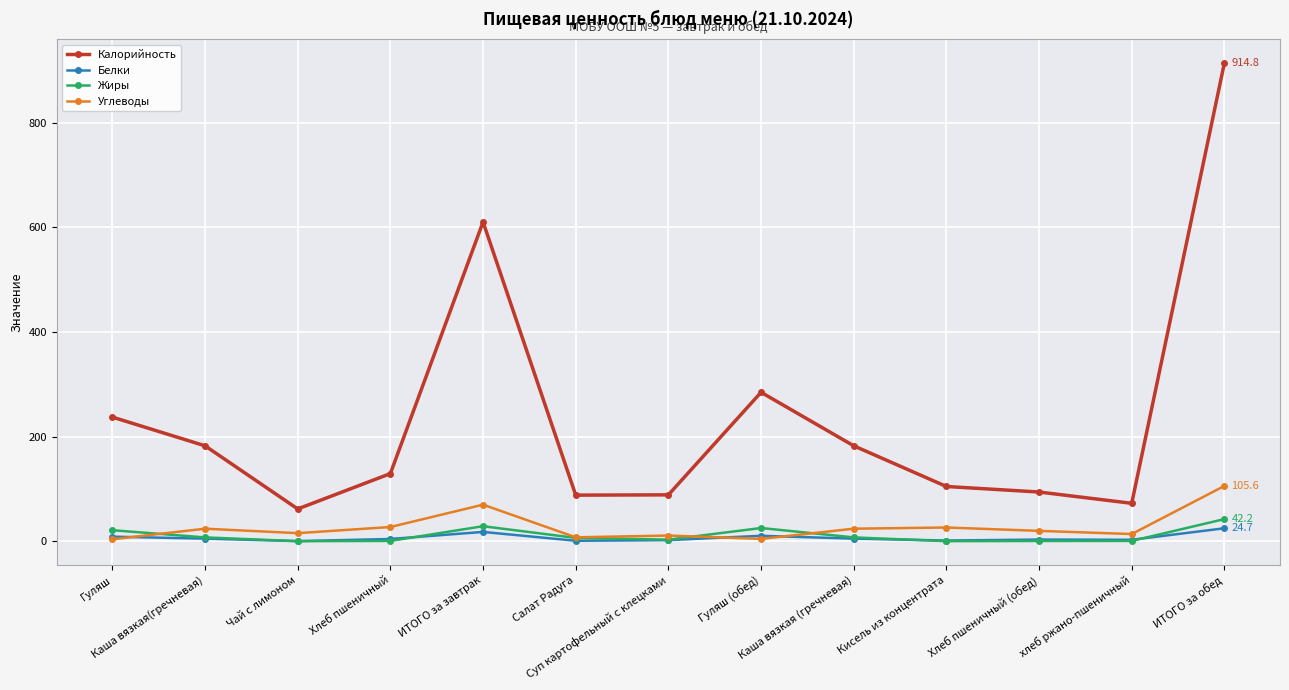

Where does the Калорийность series first go above 129?

Гуляш